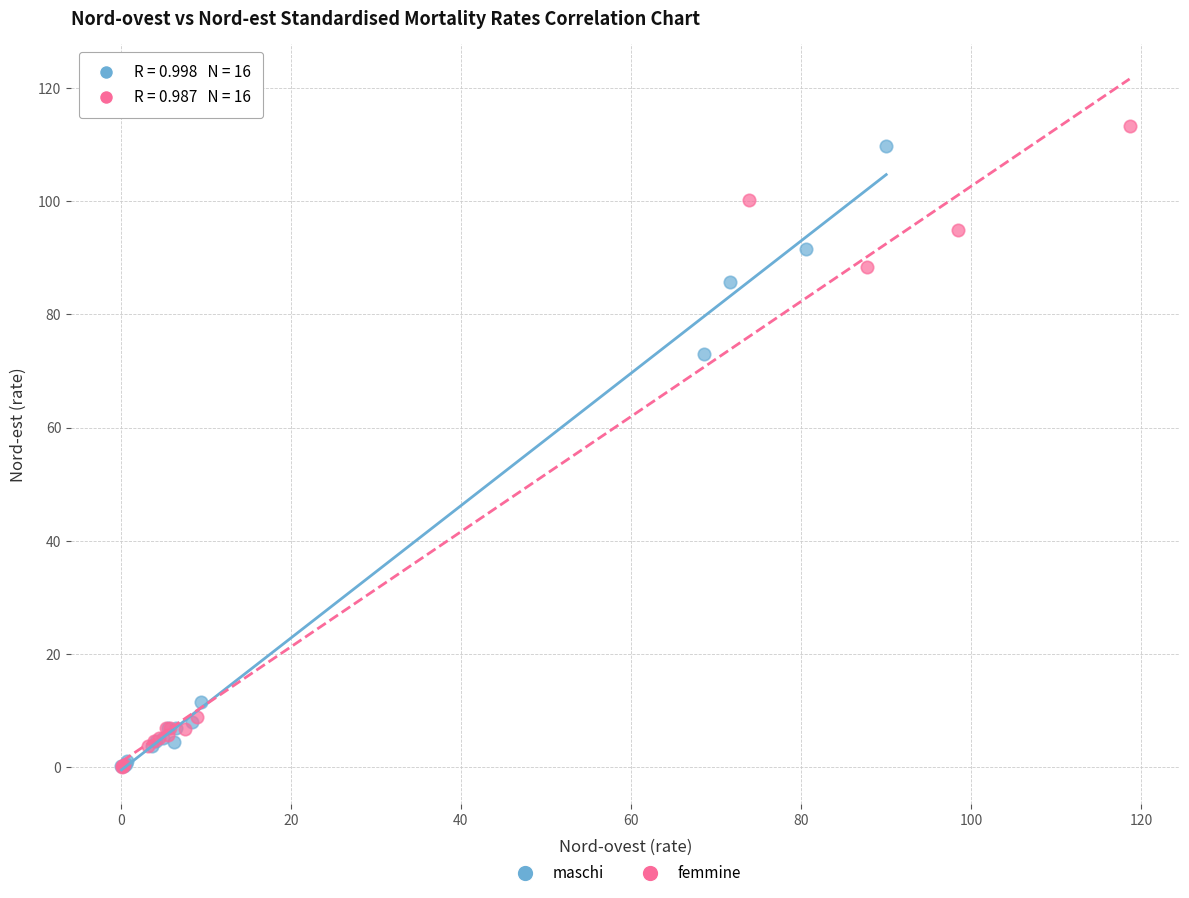

Which series has the widest spread of Y values?

femmine